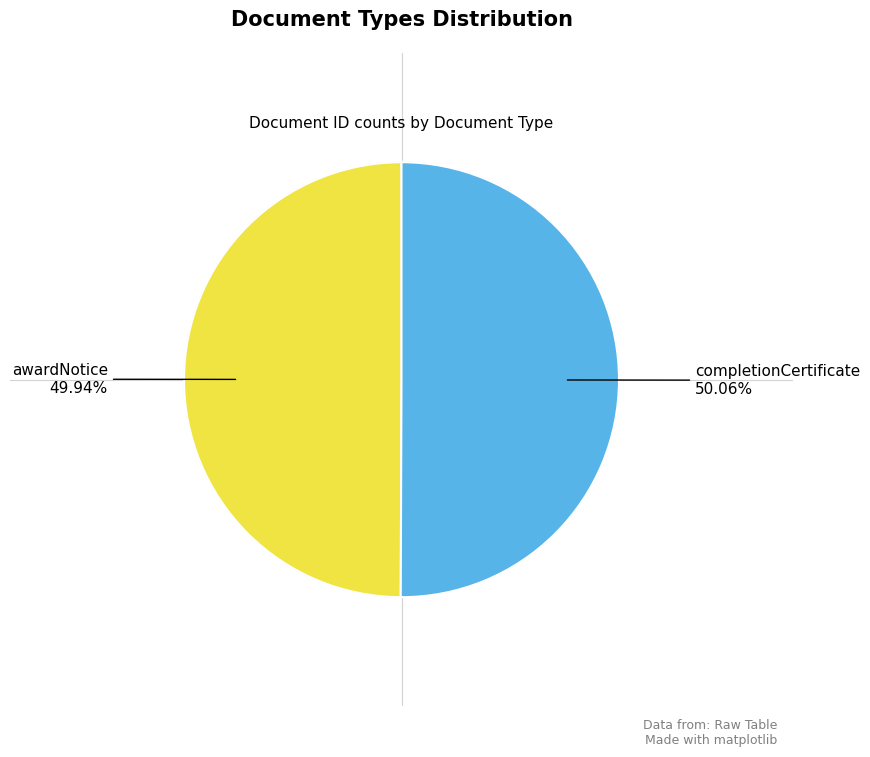

Is there a majority slice in this chart?

Yes